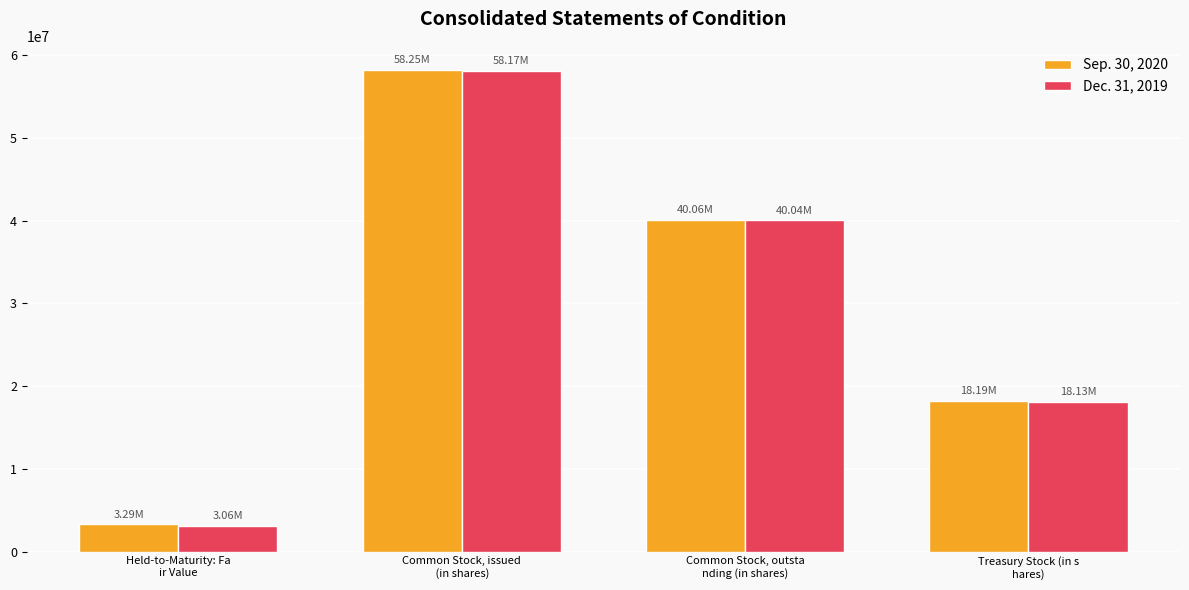

How many values in the Dec. 31, 2019 series are below 40039695?

2